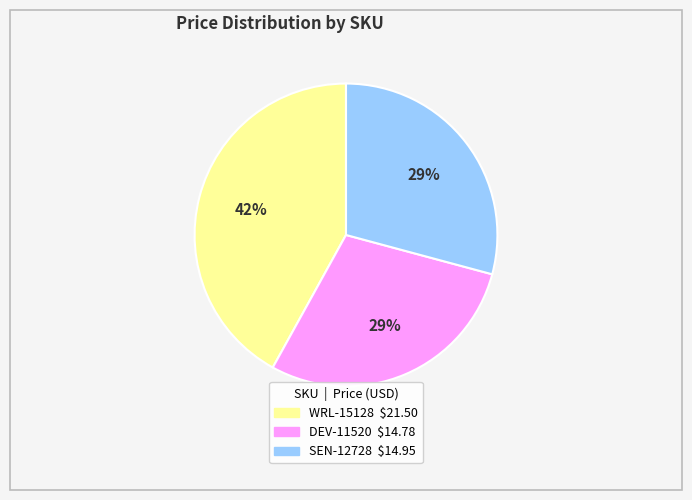

Do WRL-15128 and DEV-11520 together represent more than half of the pie?

Yes